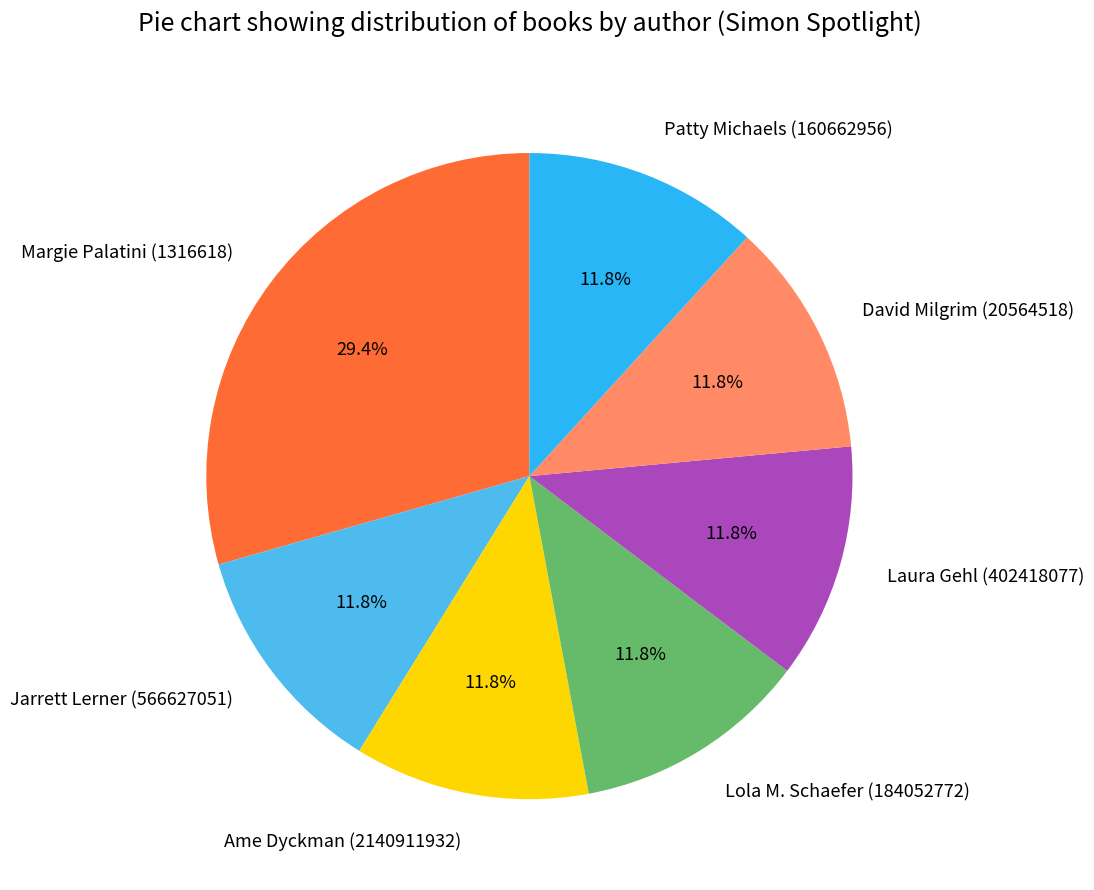

Is there any slice that represents more than half of the pie?

No